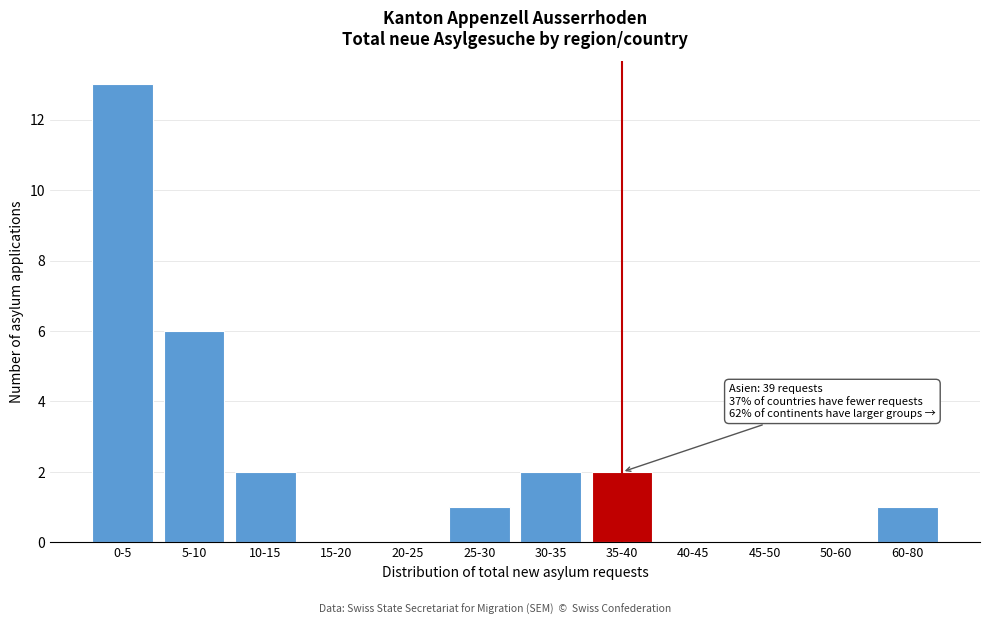

Reading right to left, what are all the values shown in this chart?

60-80=1	50-60=0	45-50=0	40-45=0	35-40=2	30-35=2	25-30=1	20-25=0	15-20=0	10-15=2	5-10=6	0-5=13